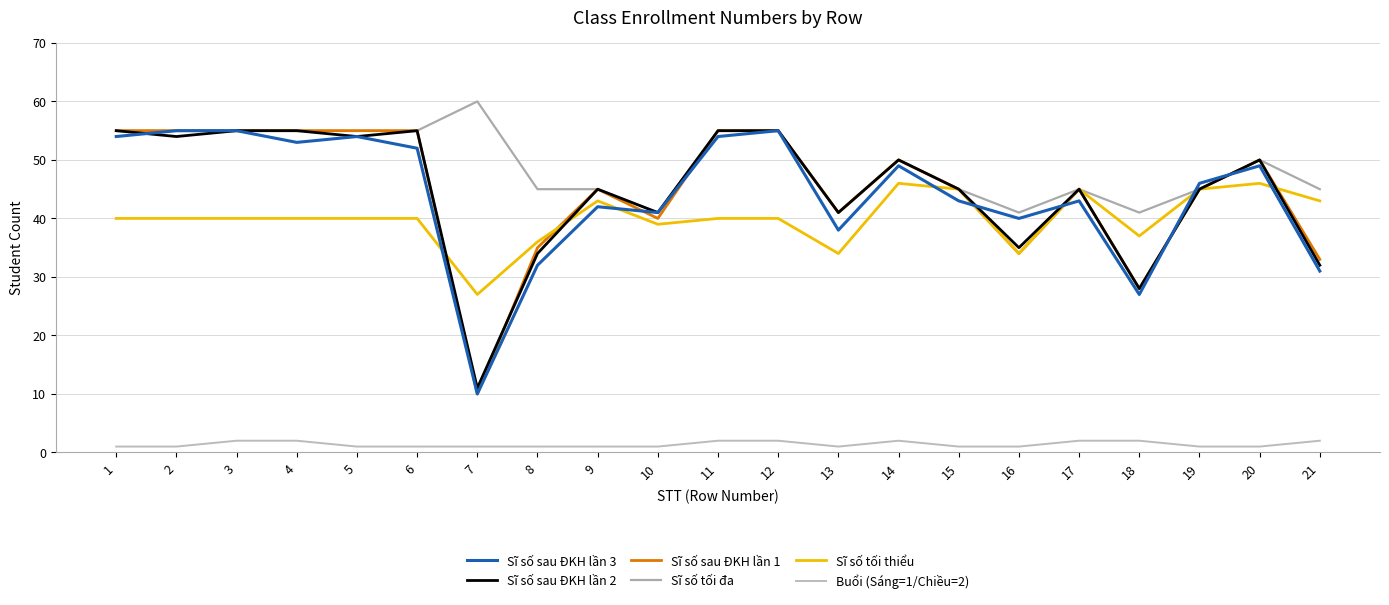

What value does the Sĩ số tối đa series have at 10, to the nearest 10?

40